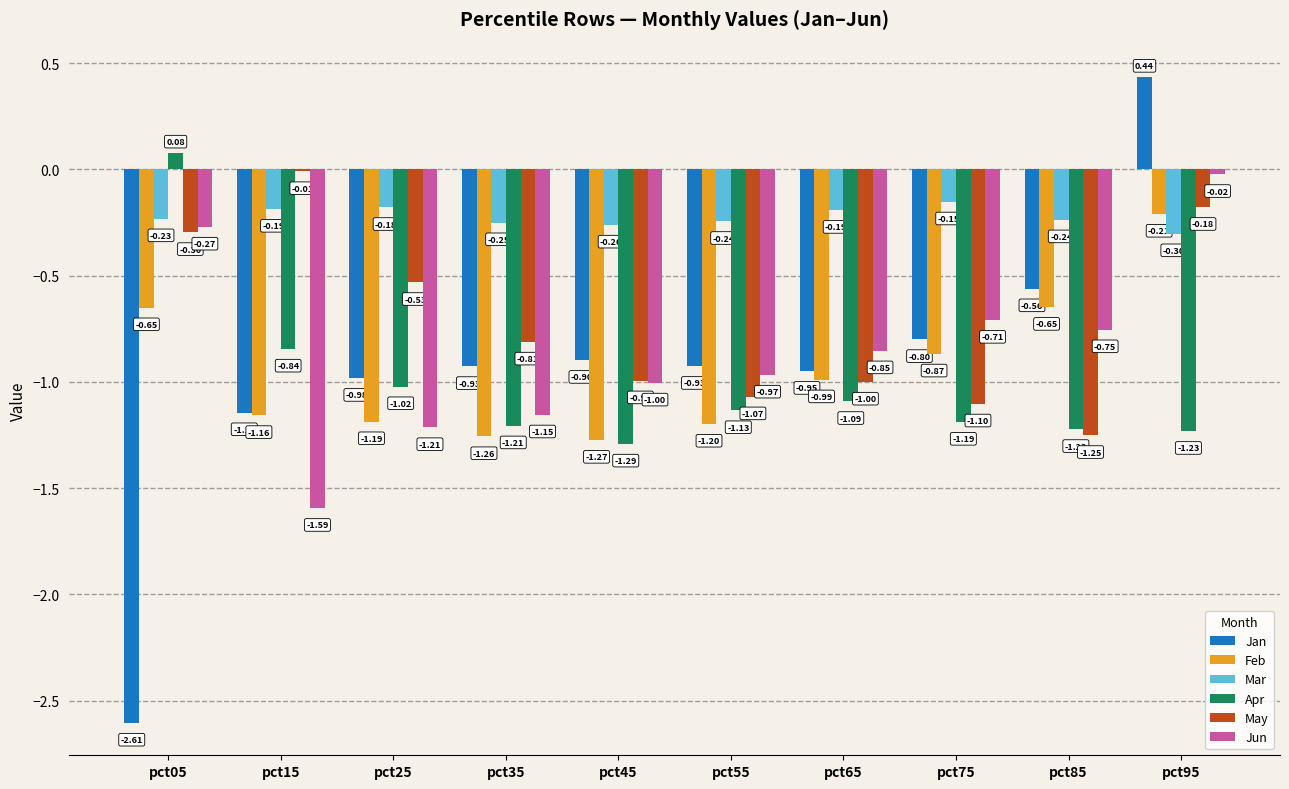

Between pct55 and pct85, which series saw the biggest shift?

Feb